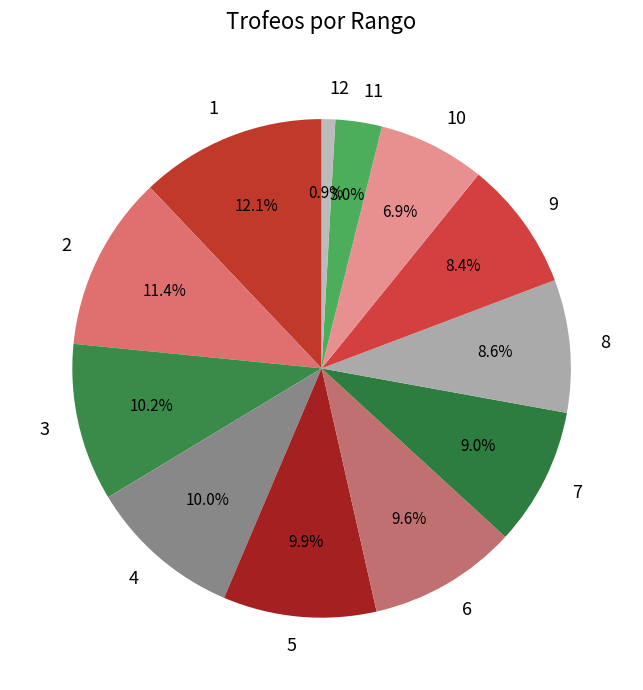

Is there any slice that represents more than half of the pie?

No